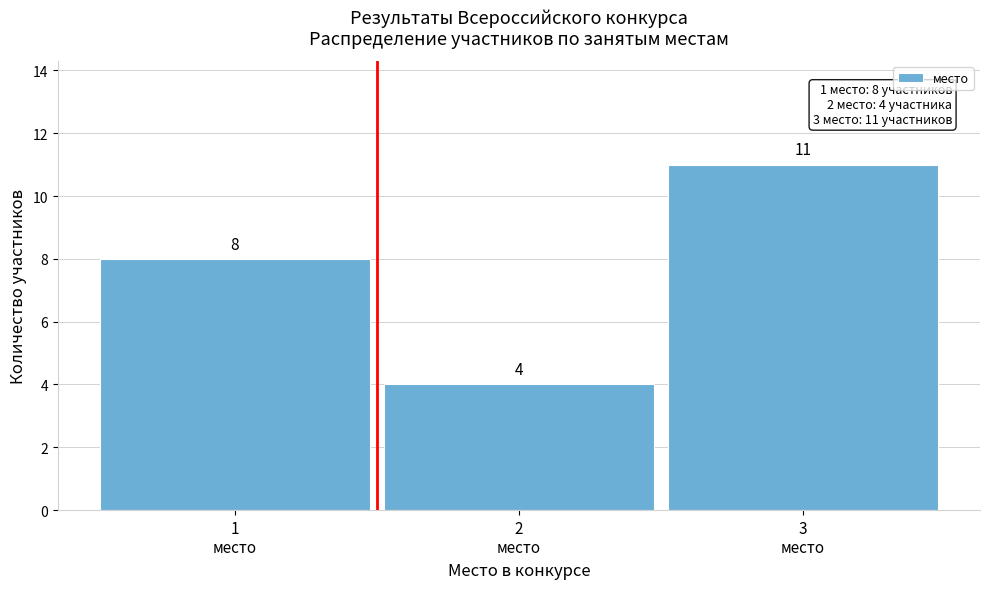

Reading left to right, list all the values displayed in this chart.

8	4	11